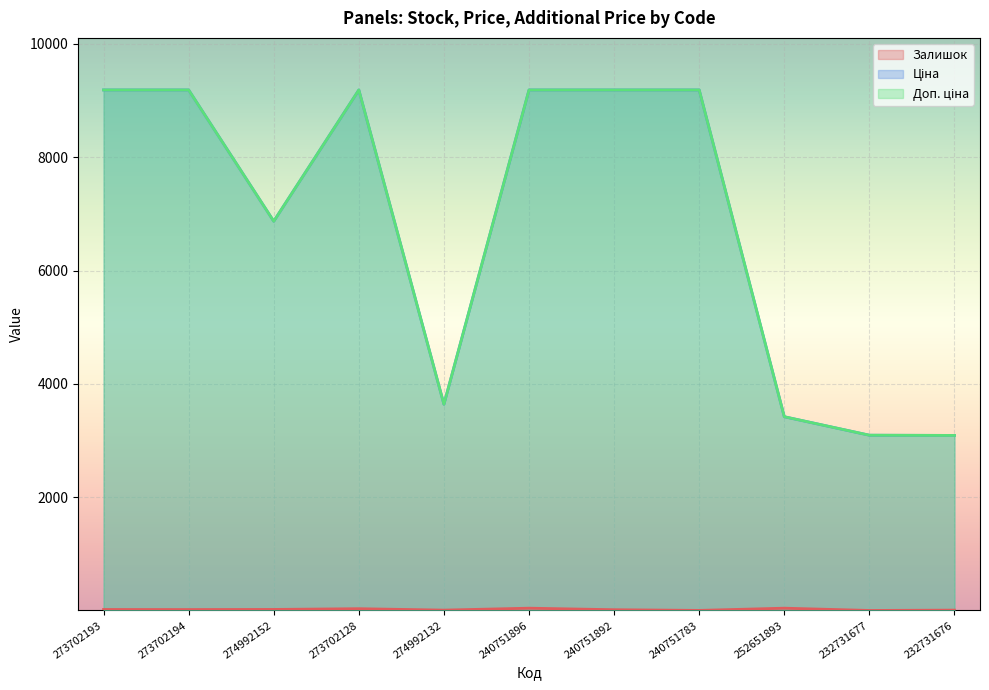

At which label is Ціна closest to 6138?

274992152